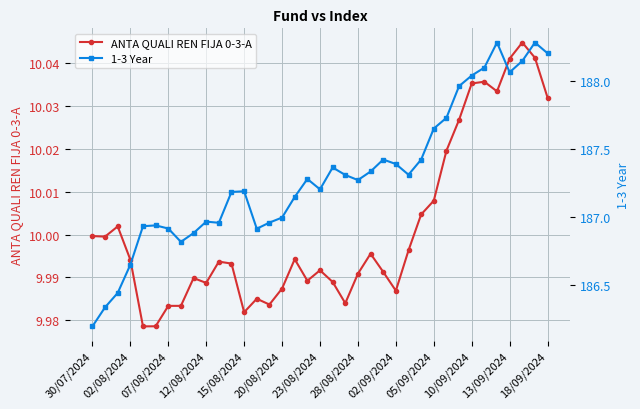

The value of ANTA QUALI REN FIJA 0-3-A at 31 is 5.8. True or false?

False